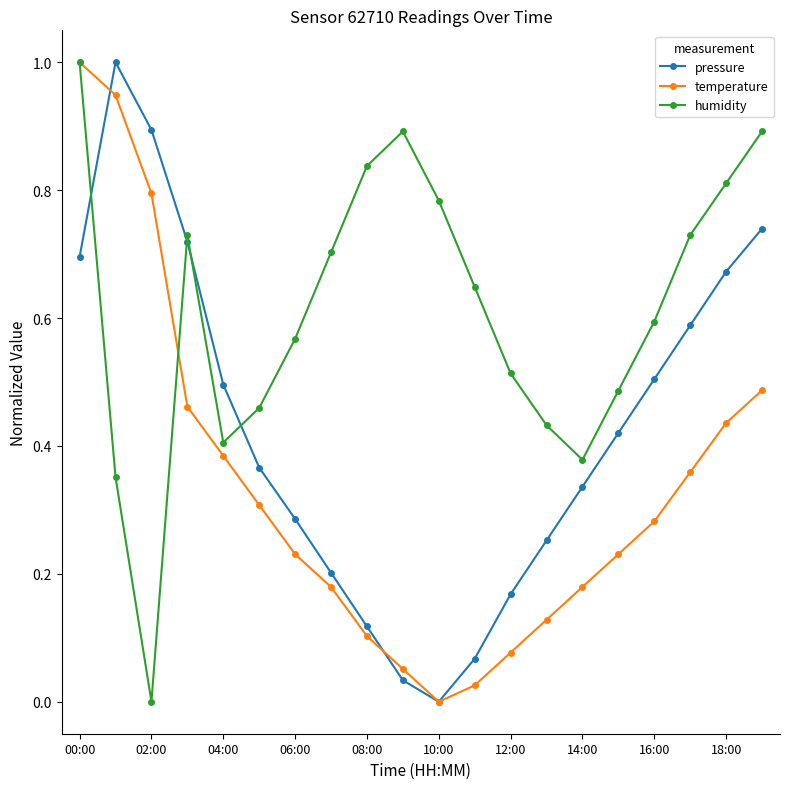

What is the greatest value displayed?

1.0